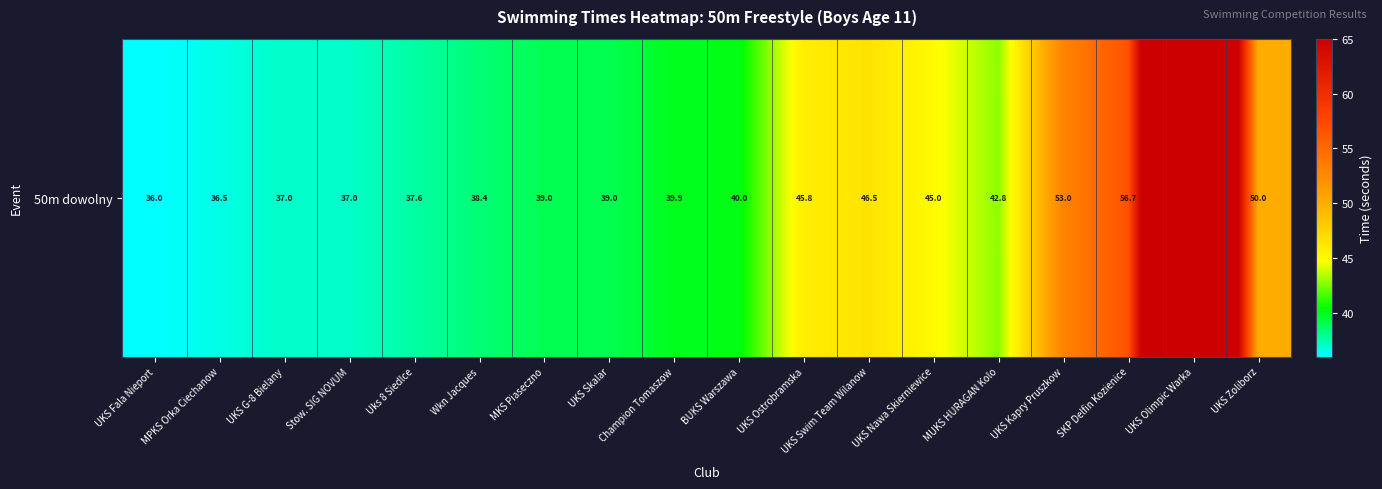

What value does the data have at MKS Piaseczno?

39.0